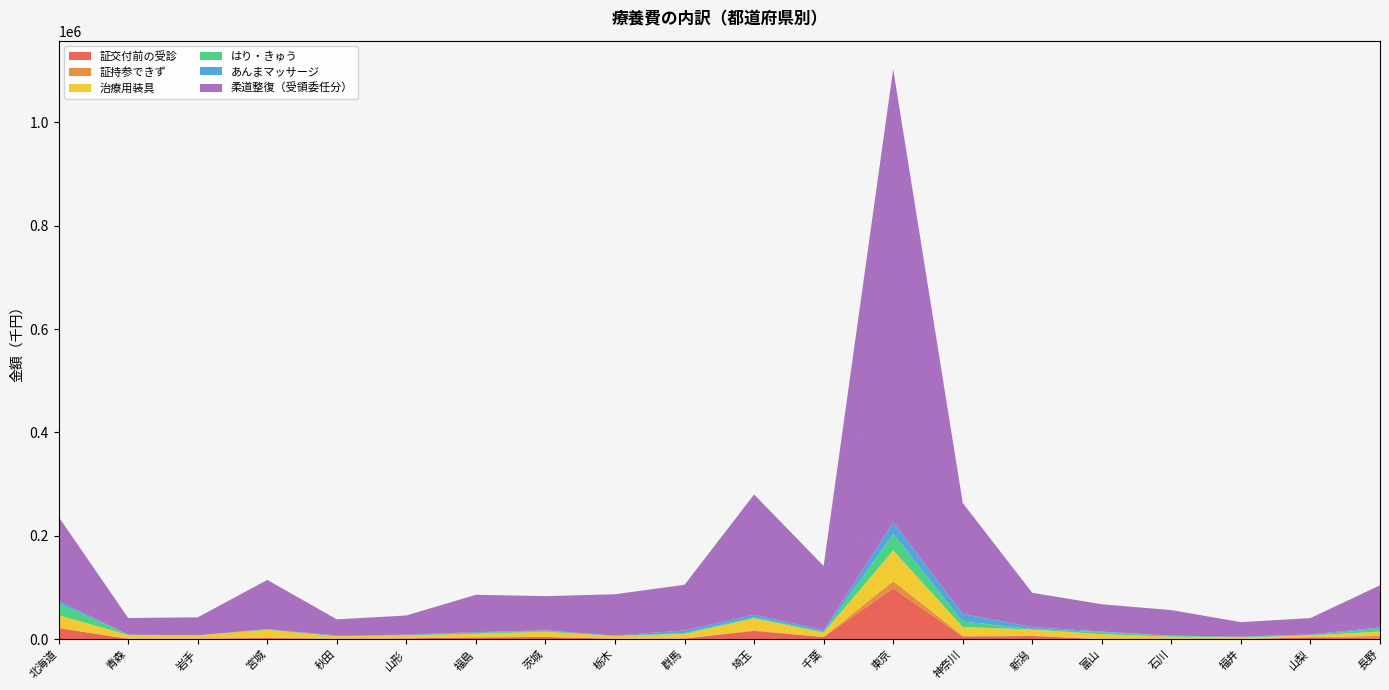

Reading right to left, list all the values displayed in this chart.

証交付前の受診: 1694.2	3773.0	48.9	56.5	122.9	6259.5	4995.8	98761.8	4312.2	16067.8	1370.0	969.0	4276.3	3615.5	1650.7	1155.2	2334.4	1249.2	859.2	21550.6
証持参できず: 4797.1	113.1	101.1	70.4	33.7	900.2	2084.4	13636.0	221.1	1399.7	40.5	120.4	359.5	120.4	42.0	57.3	298.2	64.6	32.9	388.1
治療用装具: 8435.1	3396.2	3408.1	4865.7	9706.5	11495.3	16700.6	59581.6	8271.6	23012.0	8967.0	5121.7	9858.5	6839.2	5716.3	4684.9	15529.5	6393.7	7262.0	24697.0
はり・きゅう: 5239.3	747.2	1467.4	1500.3	3898.2	1226.1	10612.8	31828.4	1716.8	2105.3	1534.7	378.1	1704.1	1631.7	591.3	84.0	718.9	9.1	399.9	22993.5
あんまマッサージ: 2811.2	1221.1	65.3	508.6	1019.9	3682.7	14677.3	22132.7	2818.1	4778.9	5101.9	608.1	1047.5	1541.0	926.5	1331.1	703.5	63.7	384.1	4303.8
柔道整復（受領委任分）: 81408.2	31711.9	28034.1	49400.2	52904.4	66281.1	214519.9	876839.4	124377.2	232734.2	88360.7	79886.2	66154.4	72312.1	37095.8	31182.6	95176.7	34656.0	32184.0	162681.0